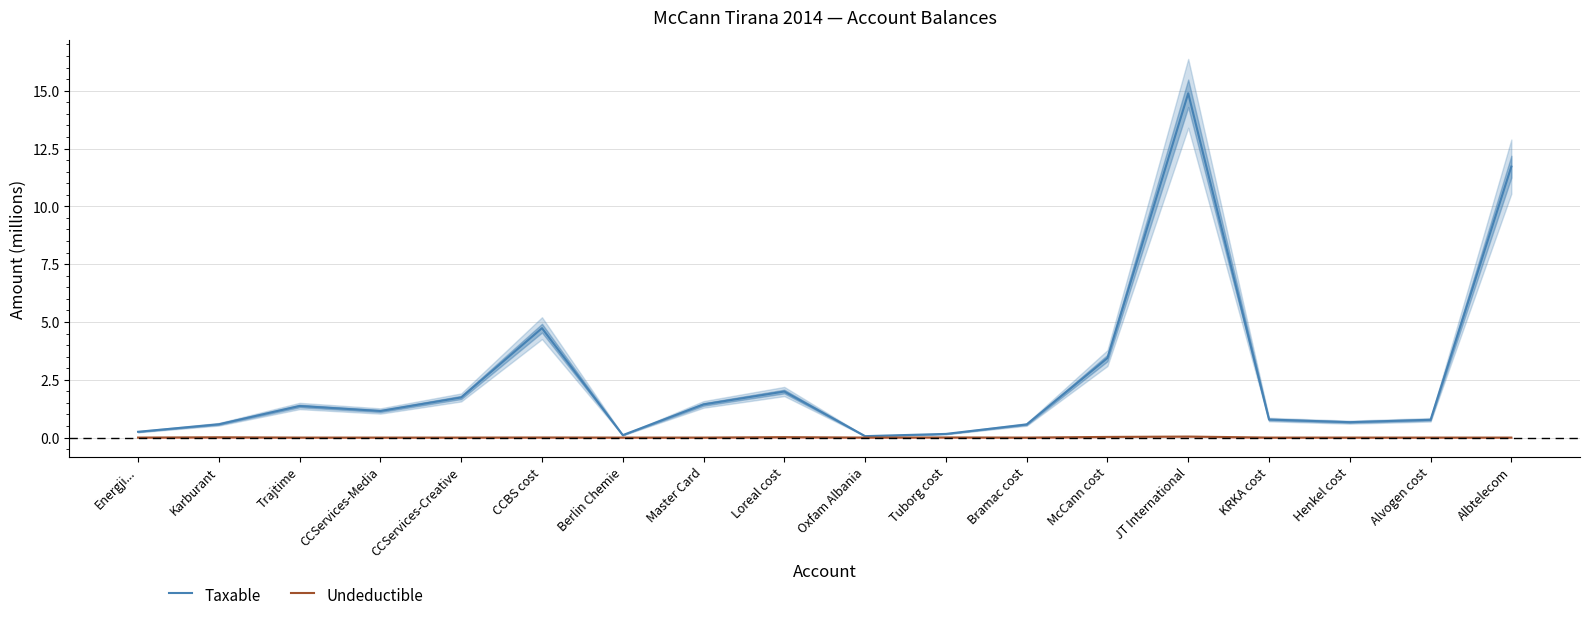

Rank the series by their average value, from highest to lowest.

Taxable, Undeductible